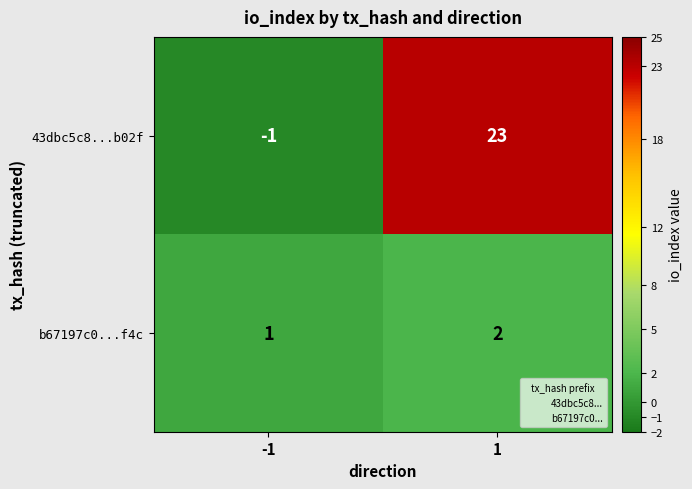

What is the sum of the 43dbc5c8...b02f values at 1 and -1?

22